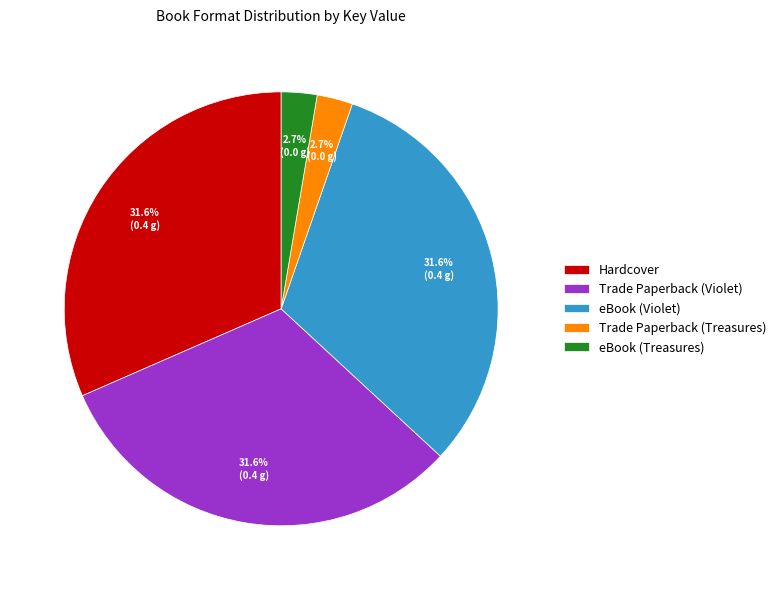

To the nearest percent, what portion does Trade Paperback (Violet) represent?

32%